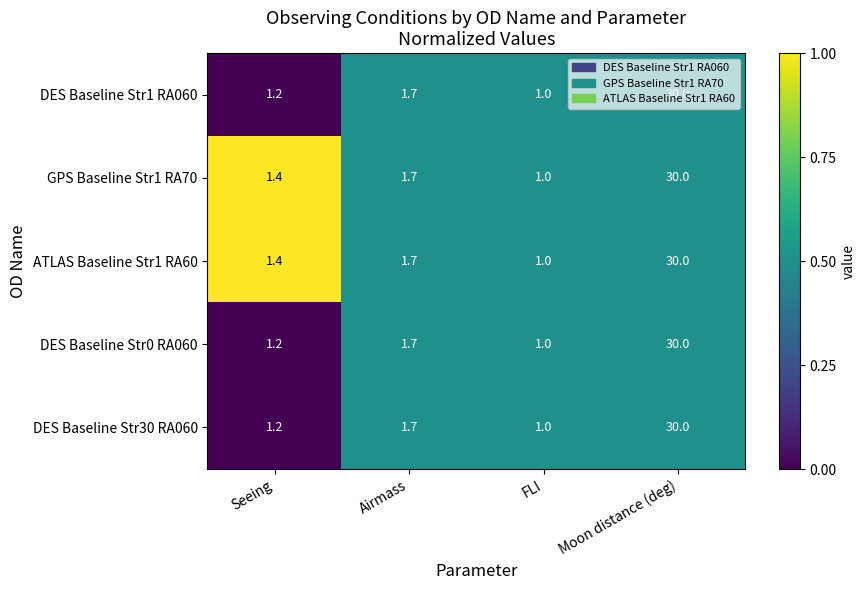

At which category is the sum across all series the highest?

Moon distance (deg)